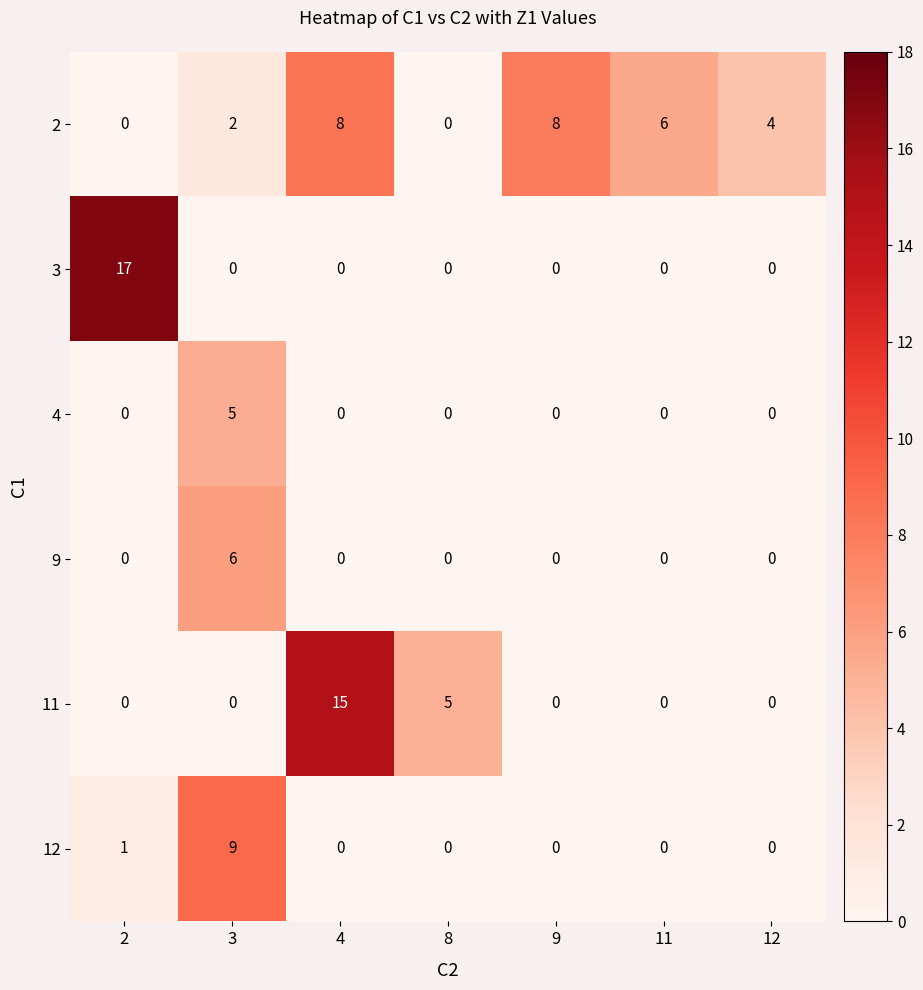

Which series has the largest total across all categories?

2